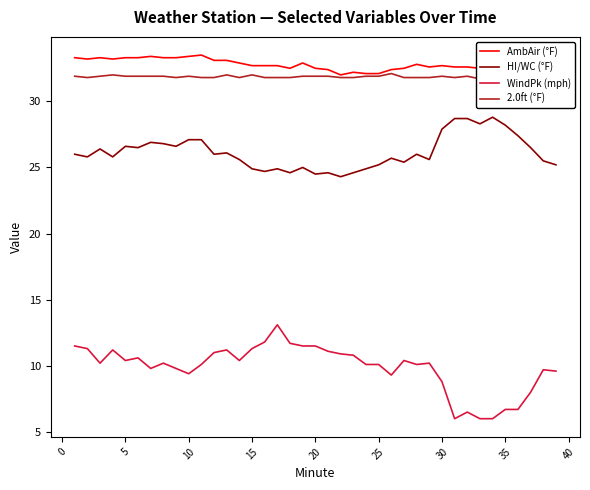

True or false: WindPk (mph) and AmbAir (°F) cross at least once.

False